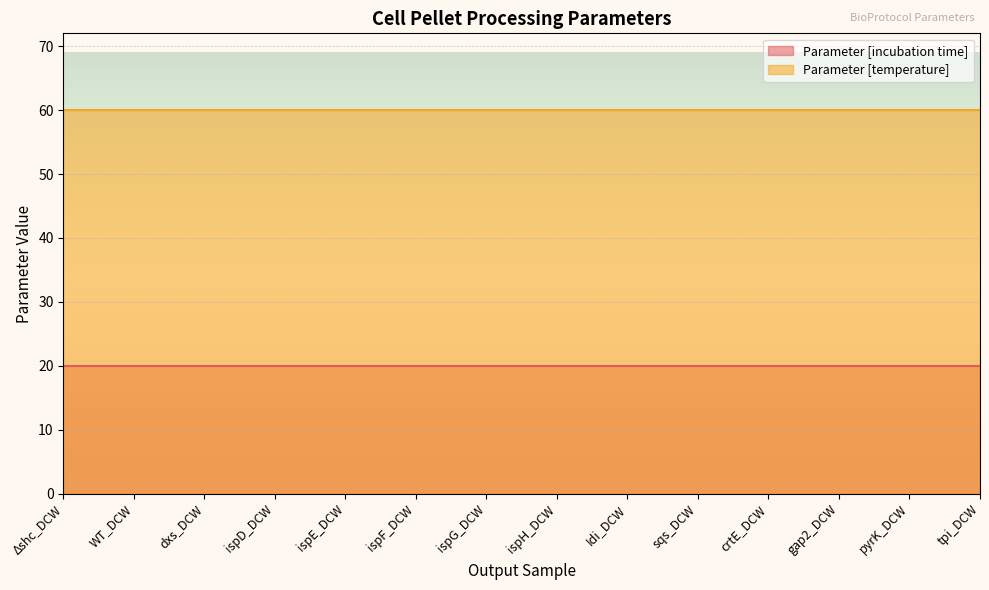

Which label corresponds to the largest value in the chart?

Δshc_DCW